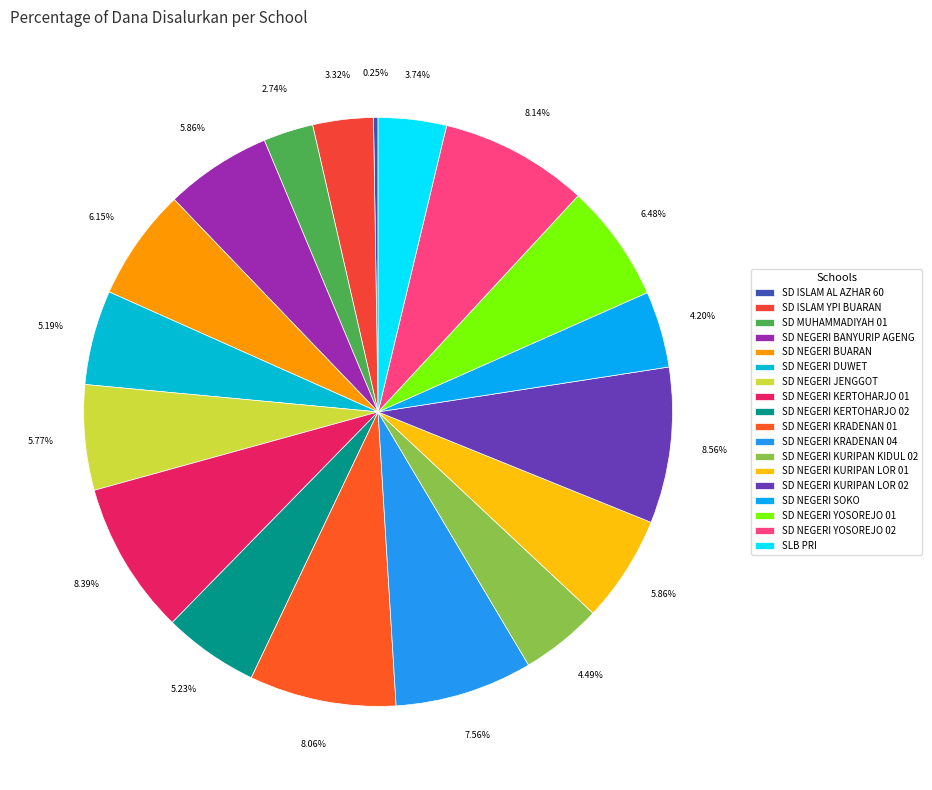

Approximately how many times larger is the value at SD ISLAM YPI BUARAN compared to SD NEGERI JENGGOT?

0.6